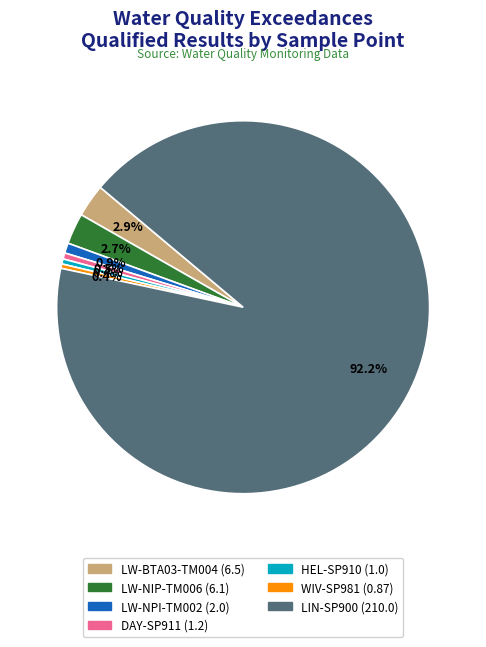

To the nearest percent, what is the combined percentage of LIN-SP900 and HEL-SP910?

93%